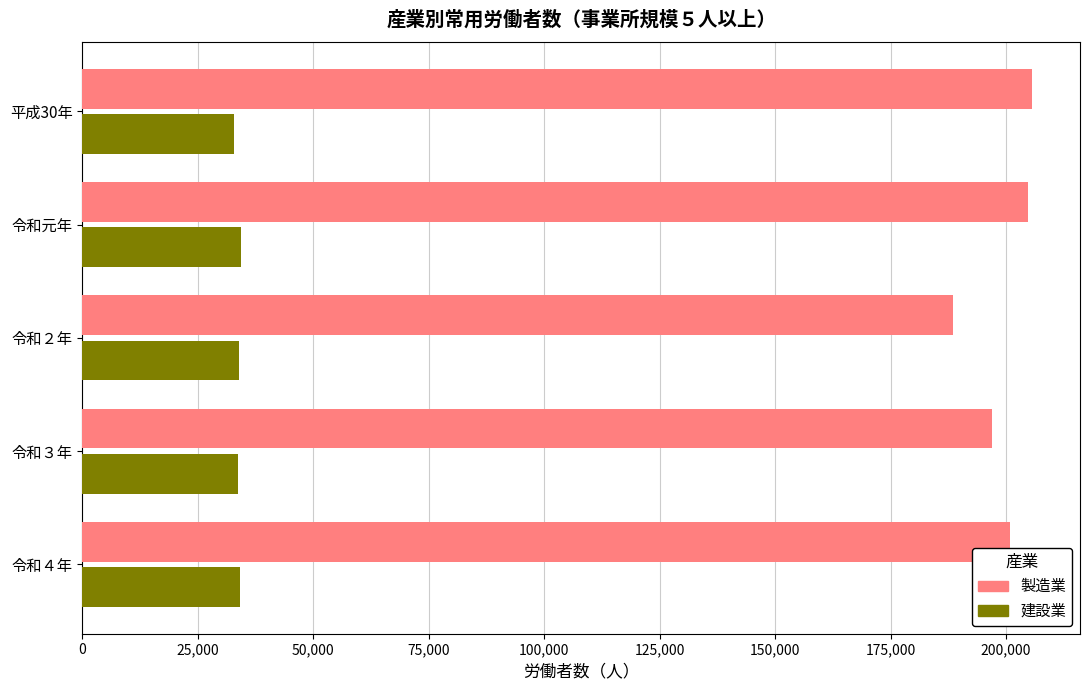

What are all the series names shown in the legend?

製造業, 建設業